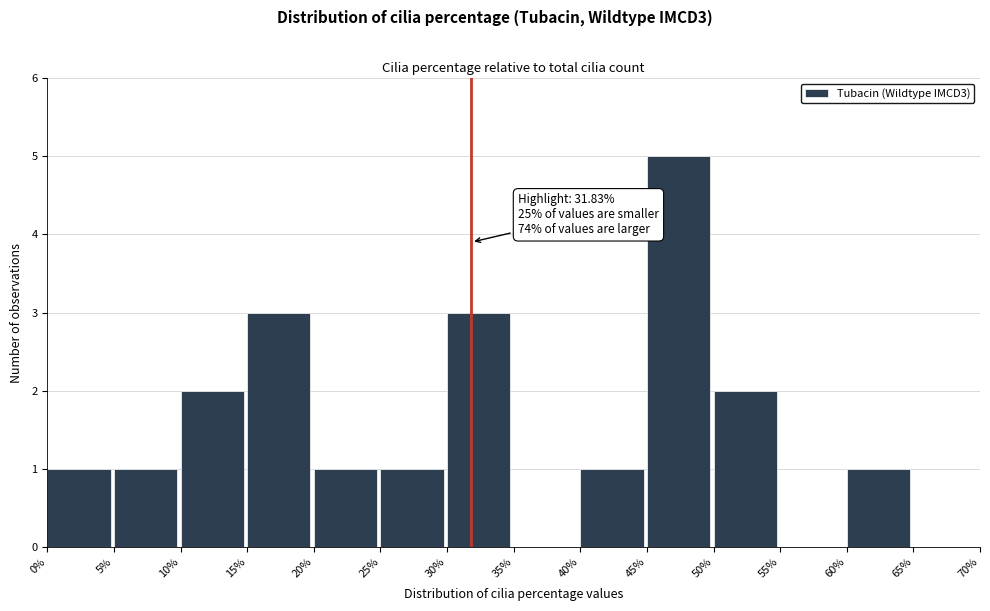

Over which range of the x-axis is the bar tallest?

45% to 50%